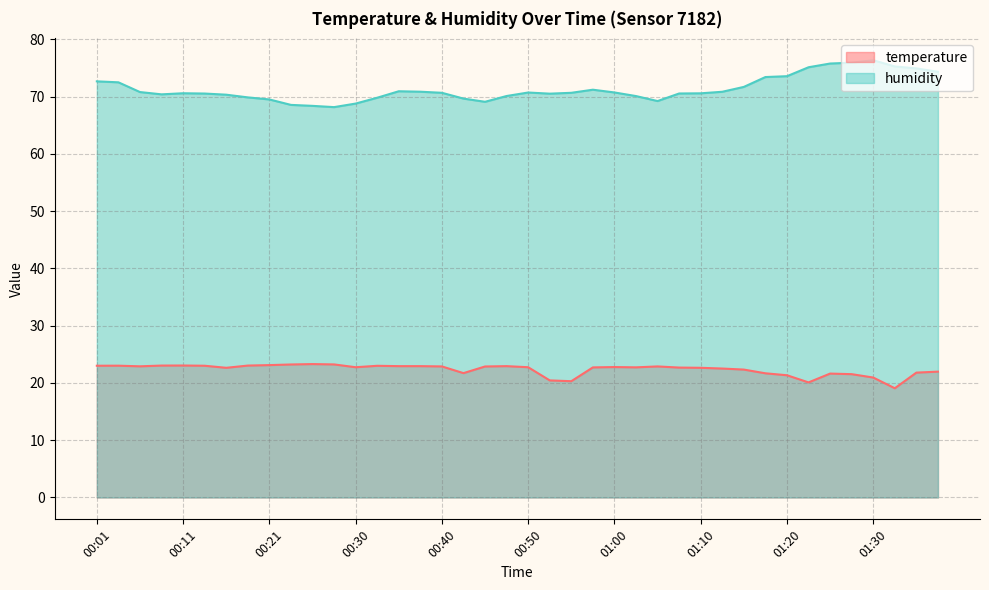

What is the difference between the highest and lowest values at 00:06?

47.9